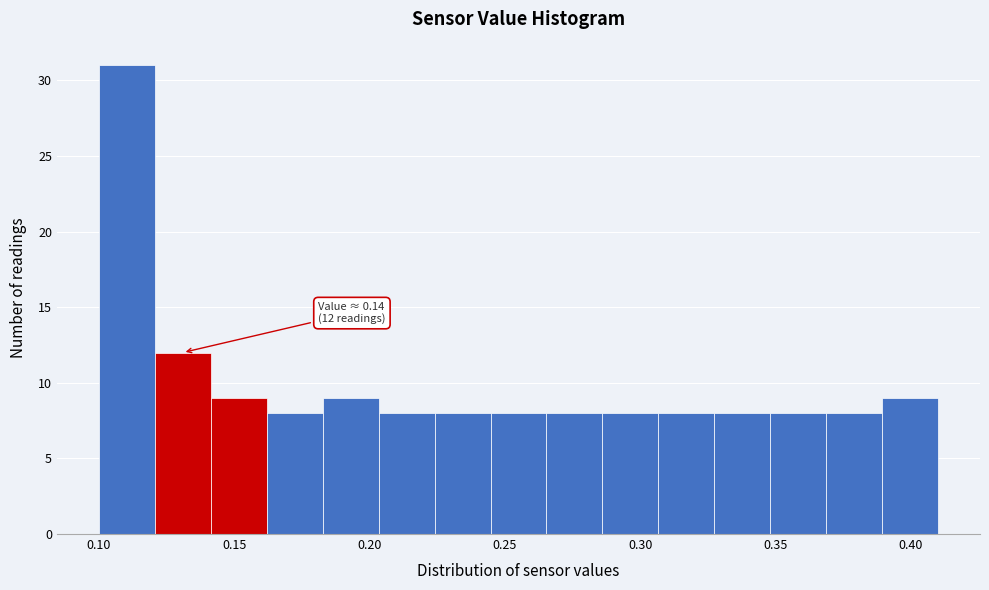

Which range on the x-axis has the tallest bar?

0.100 to 0.120